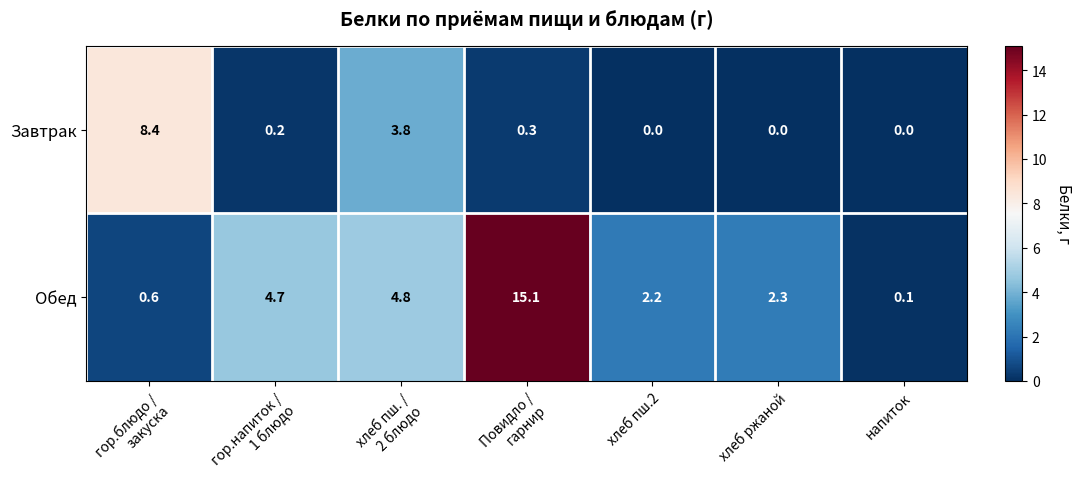

How many data points in Завтрак are above 0?

4